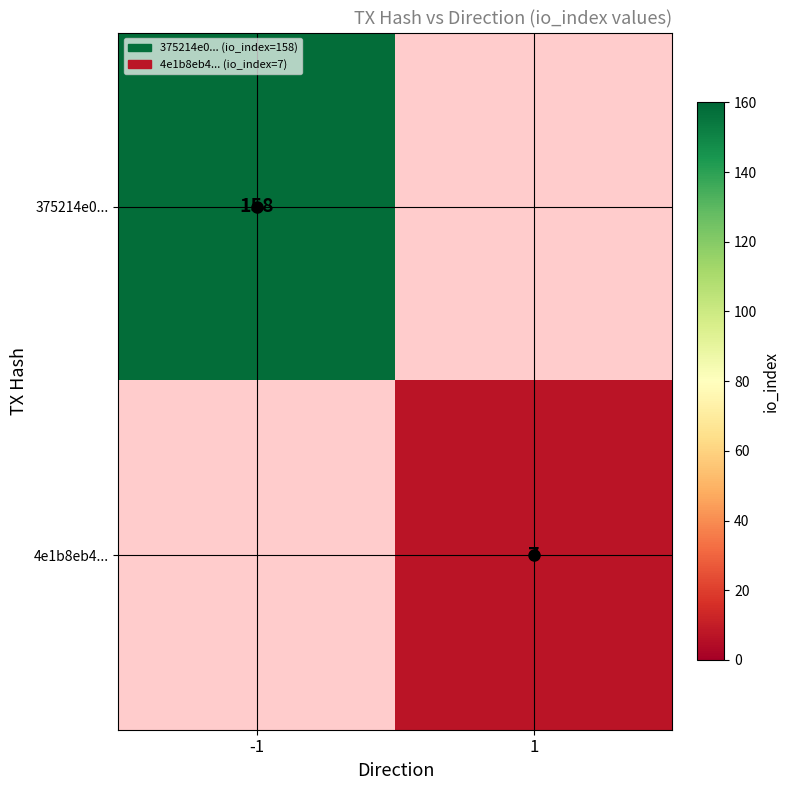

Between 1 and -1, which is larger?

-1